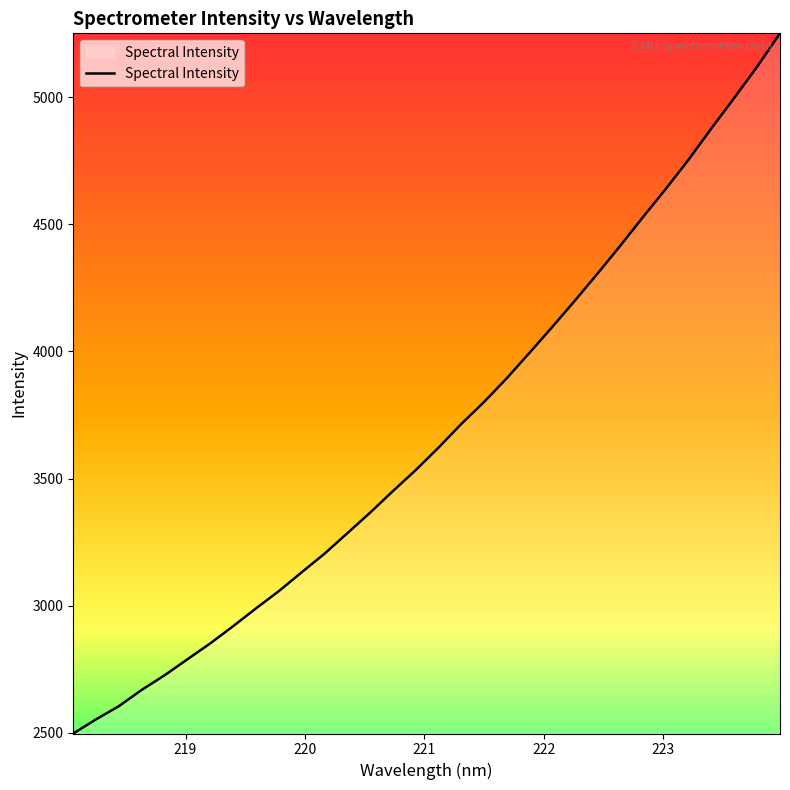

What is the difference between the maximum and minimum values?

2752.8